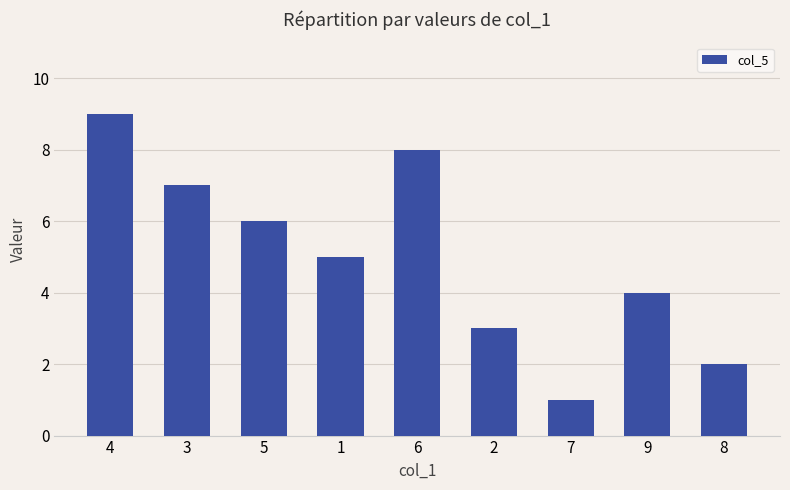

What is the approximate value at 4?

9